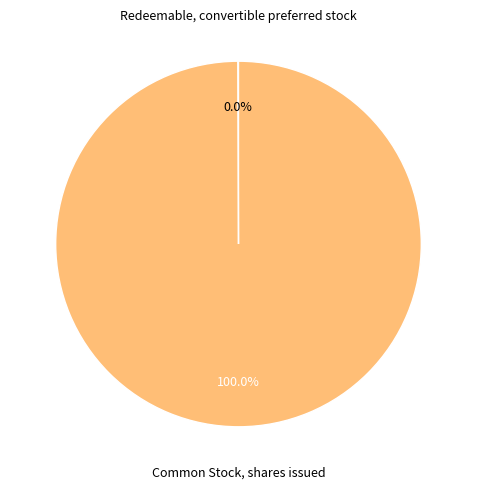

Which category has the biggest portion of the pie?

Common Stock, shares issued